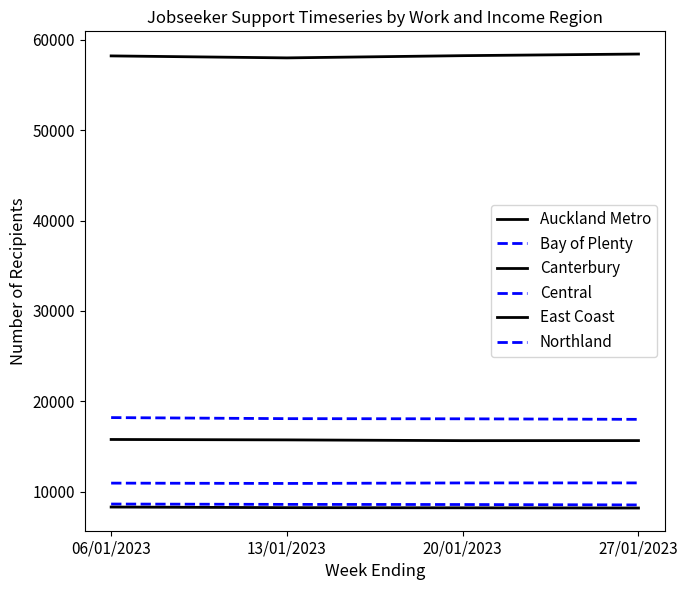

Does the chart display data point markers on the line(s)?

No